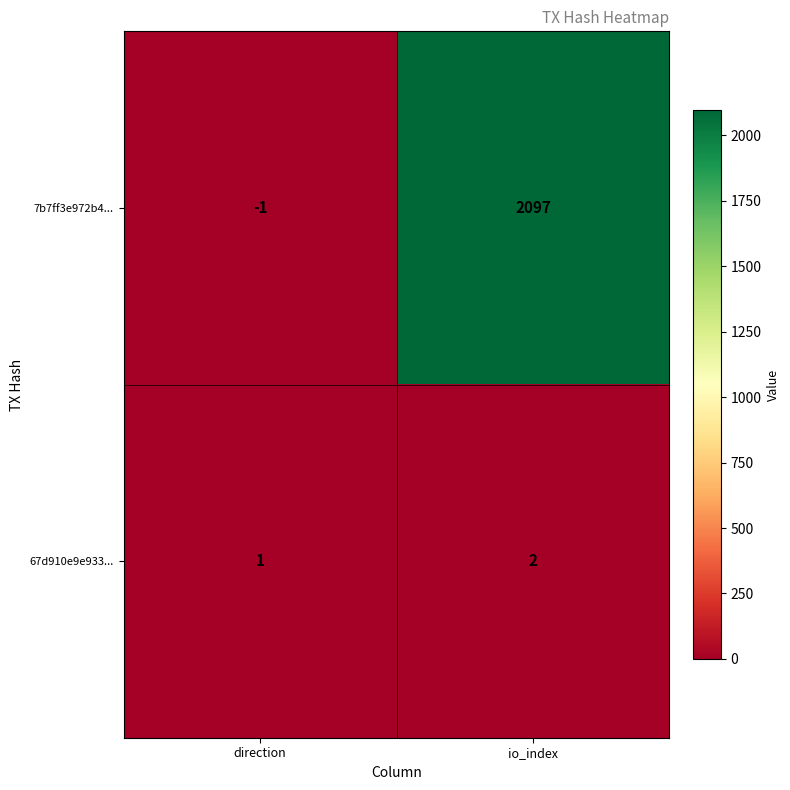

Reading left to right, extract all data points from this chart.

7b7ff3e972b4...: direction=-1	io_index=2097
67d910e9e933...: direction=1	io_index=2